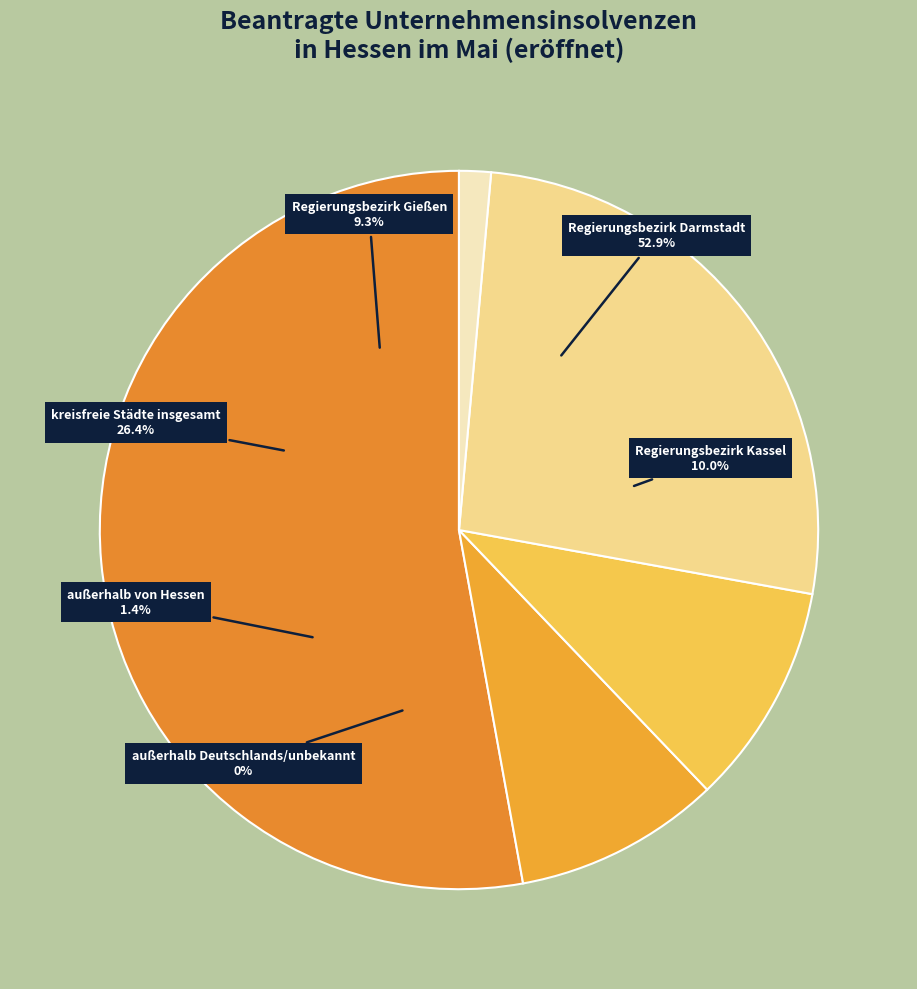

What percentage is the Regierungsbezirk Gießen slice, to the nearest percent?

9%